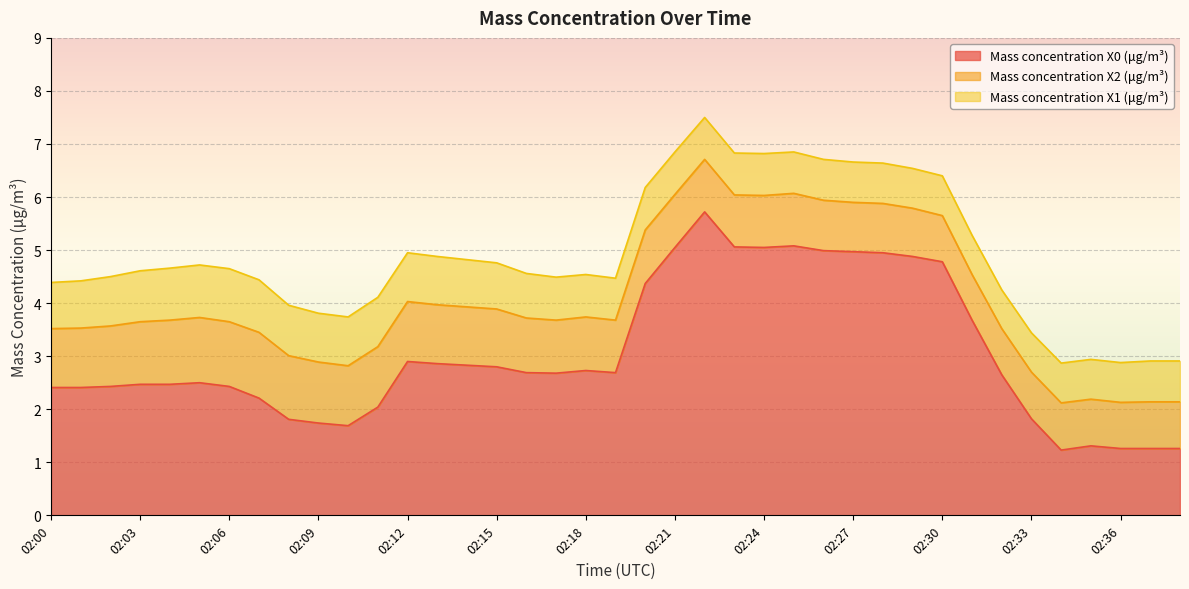

How many categories are shown in the chart?

39